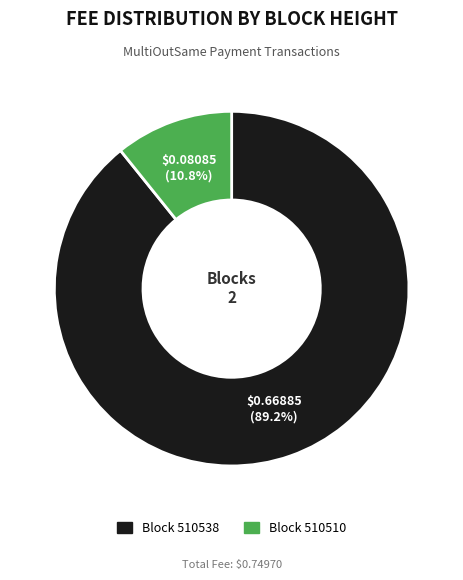

Does any single category account for the majority?

Yes